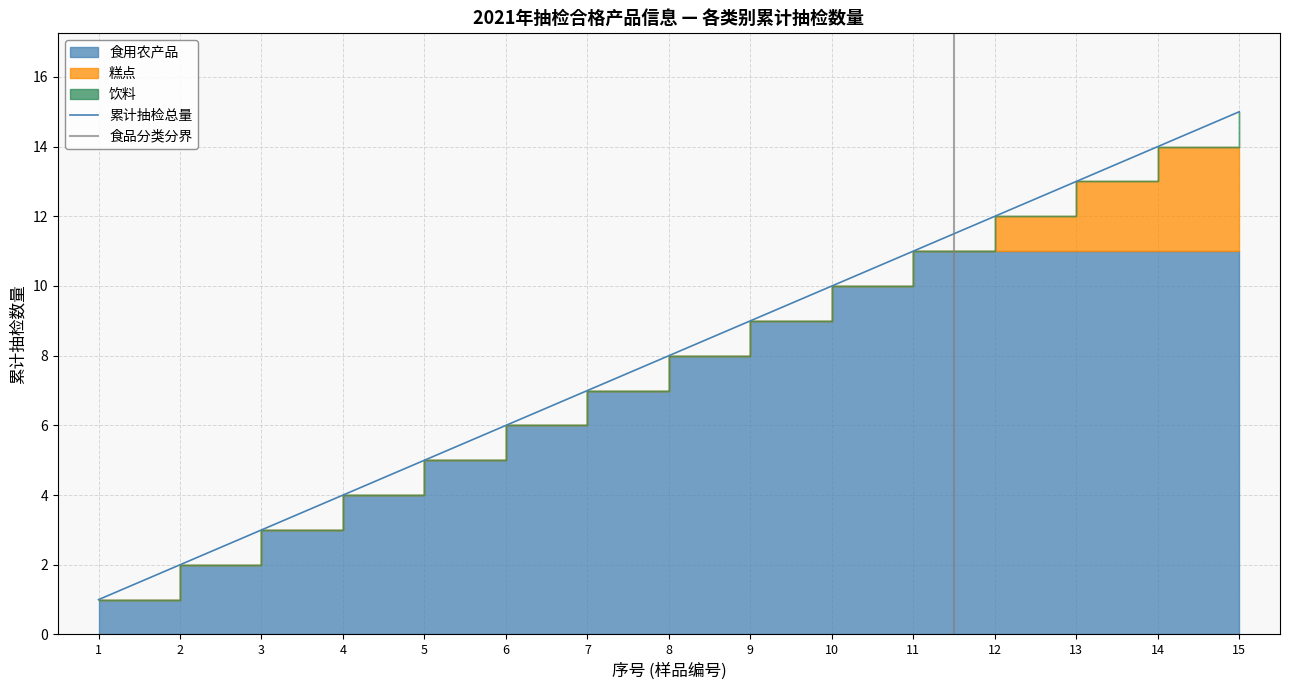

Approximately how many times larger is the value at 5 compared to 9?

0.6